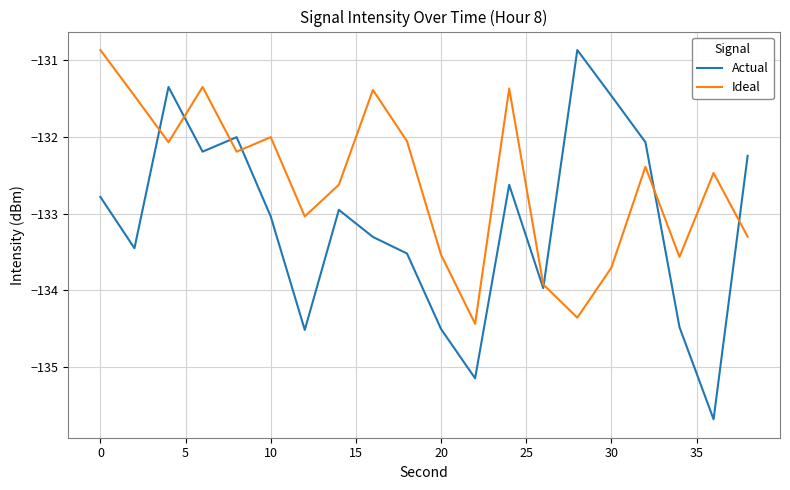

What are all the series names shown in the legend?

Actual, Ideal